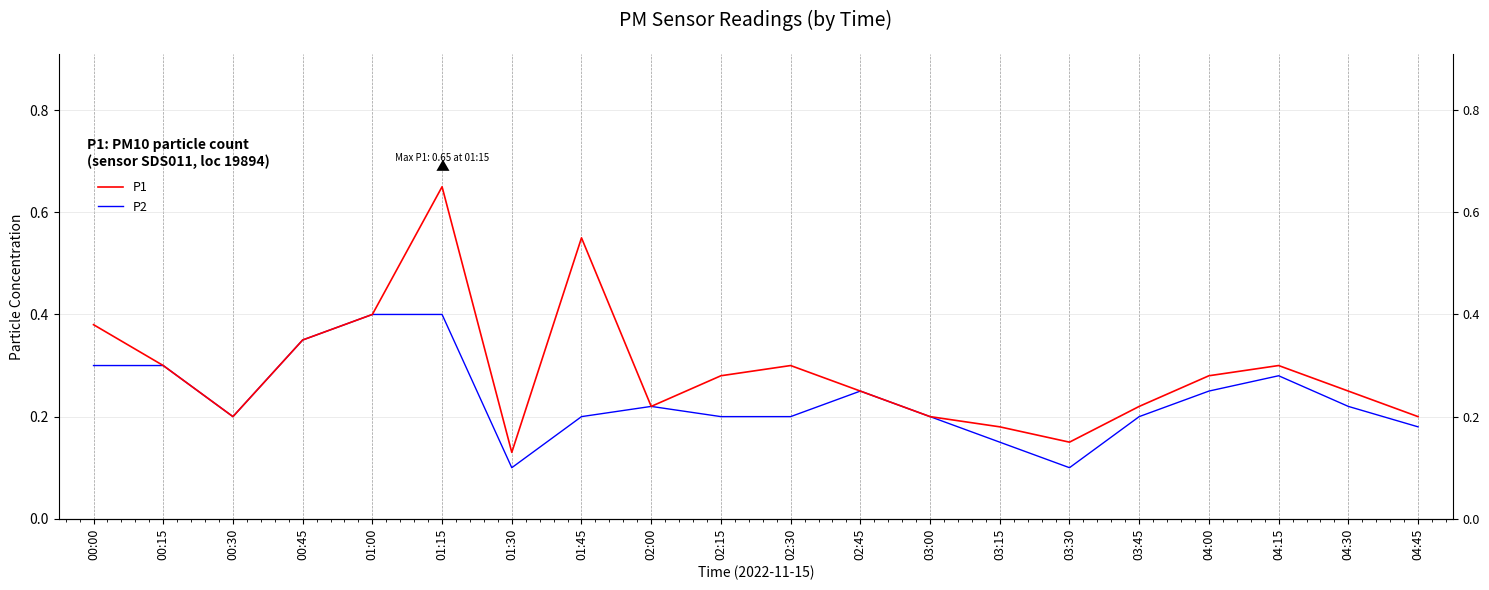

Where is the first local maximum for P2?

02:00